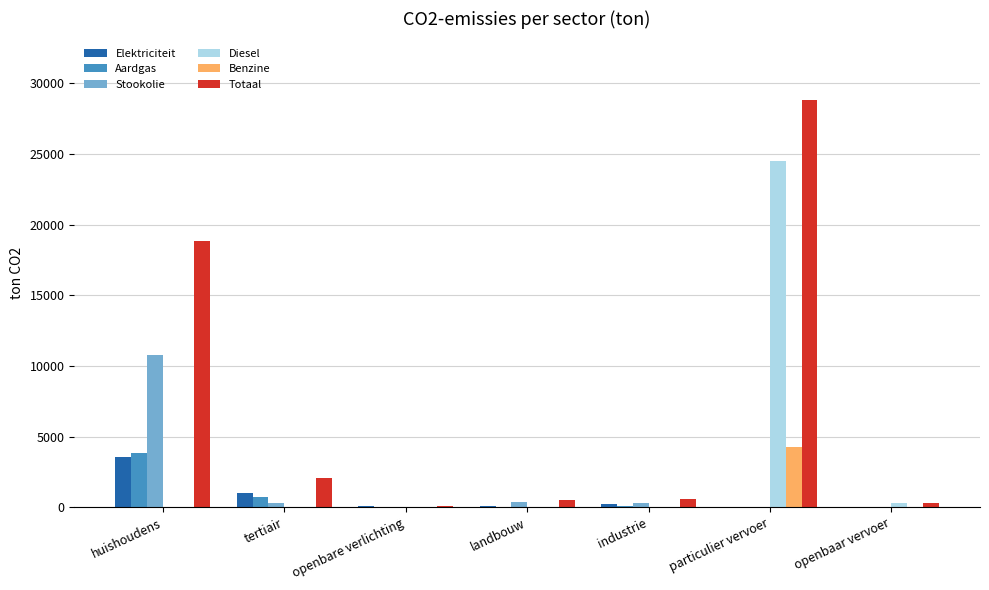

Between huishoudens and landbouw, which series saw the biggest shift?

Totaal